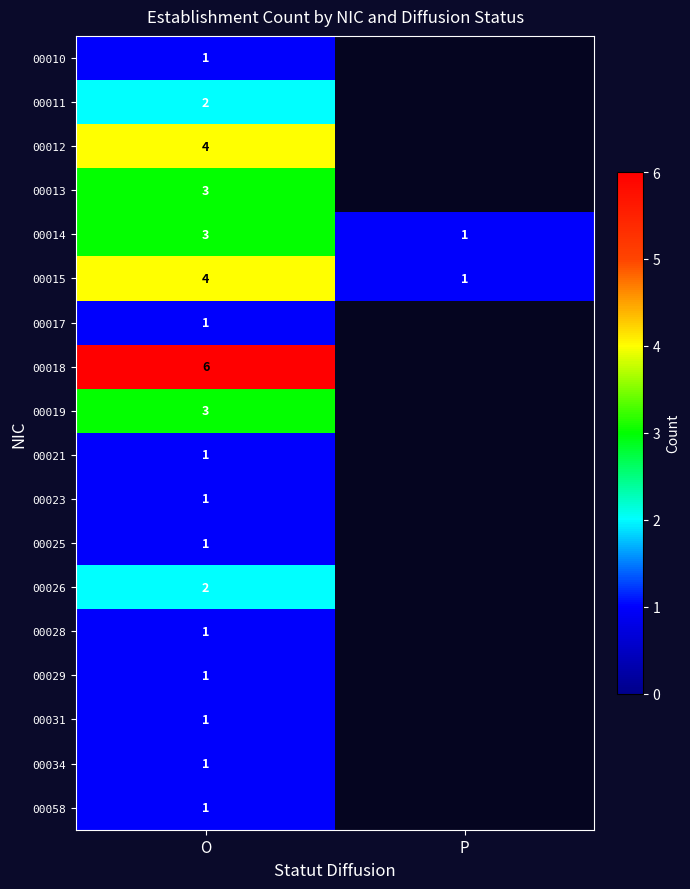

What is the spread (max minus min) of values at O?

5